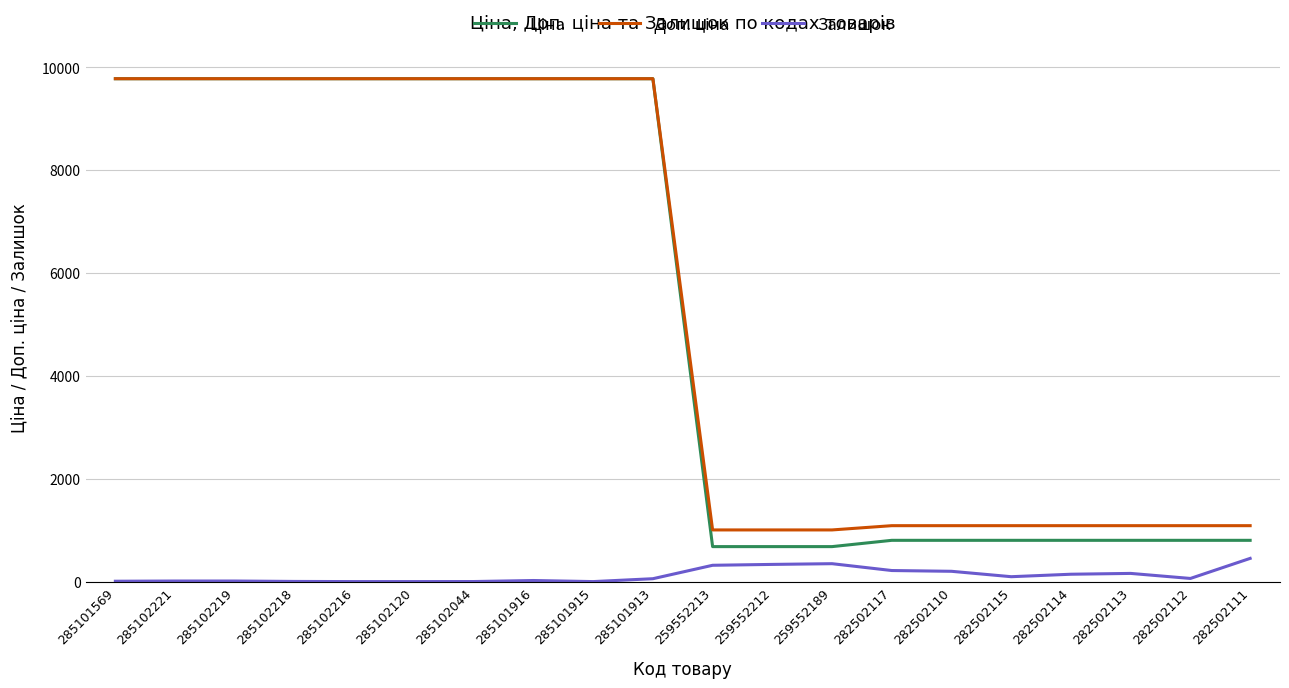

Is this an area chart (filled region under the line)?

No